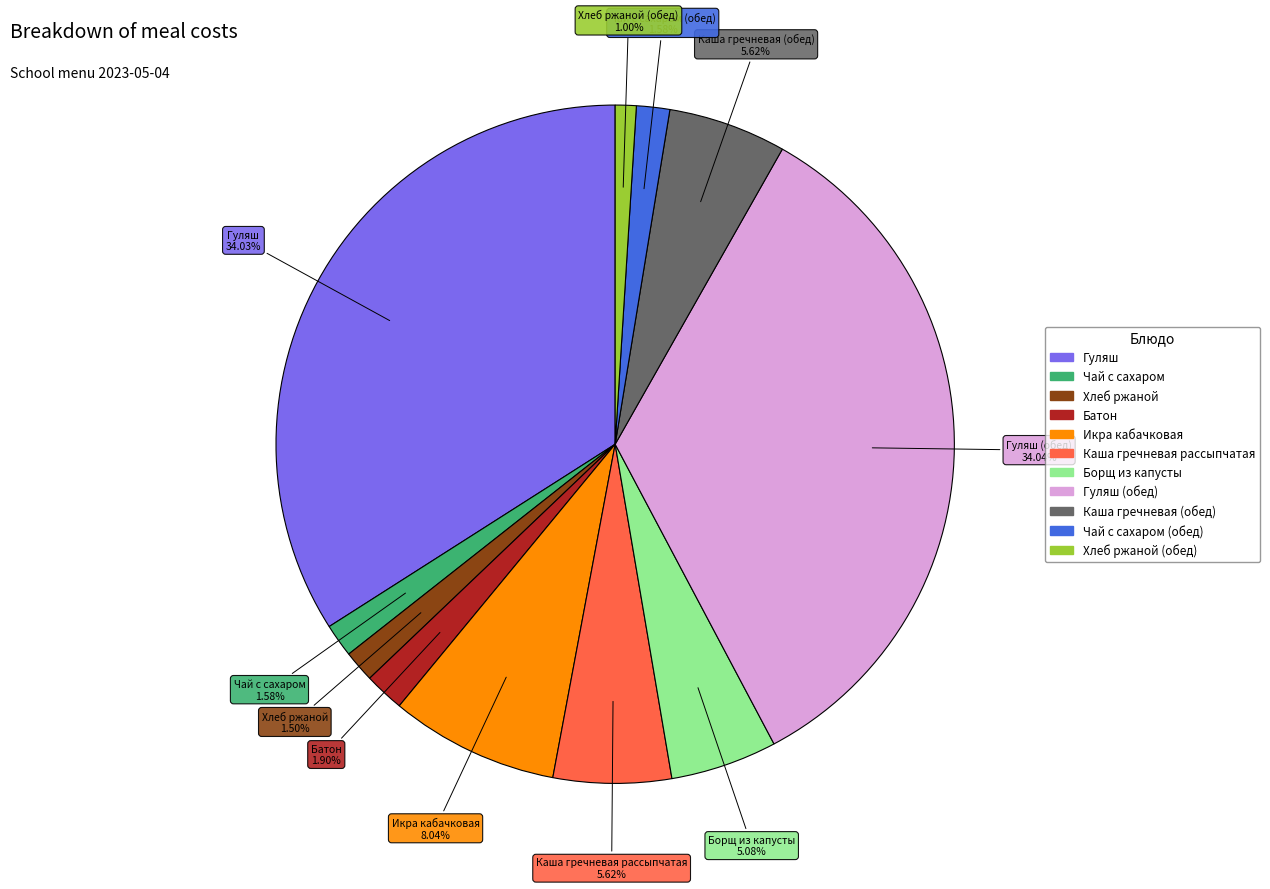

Is there a majority slice in this chart?

No